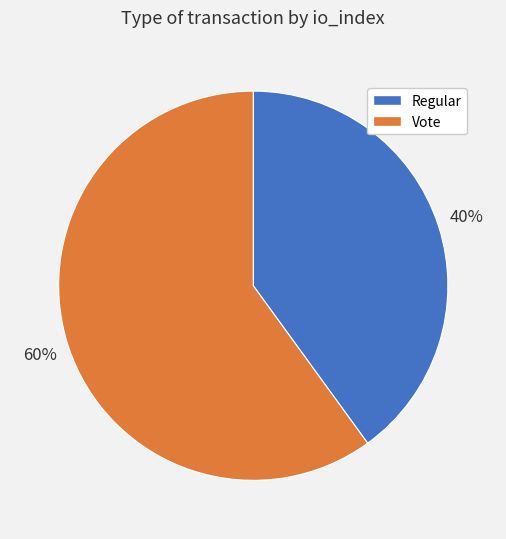

To the nearest percent, what percentage of the pie is Regular?

40%